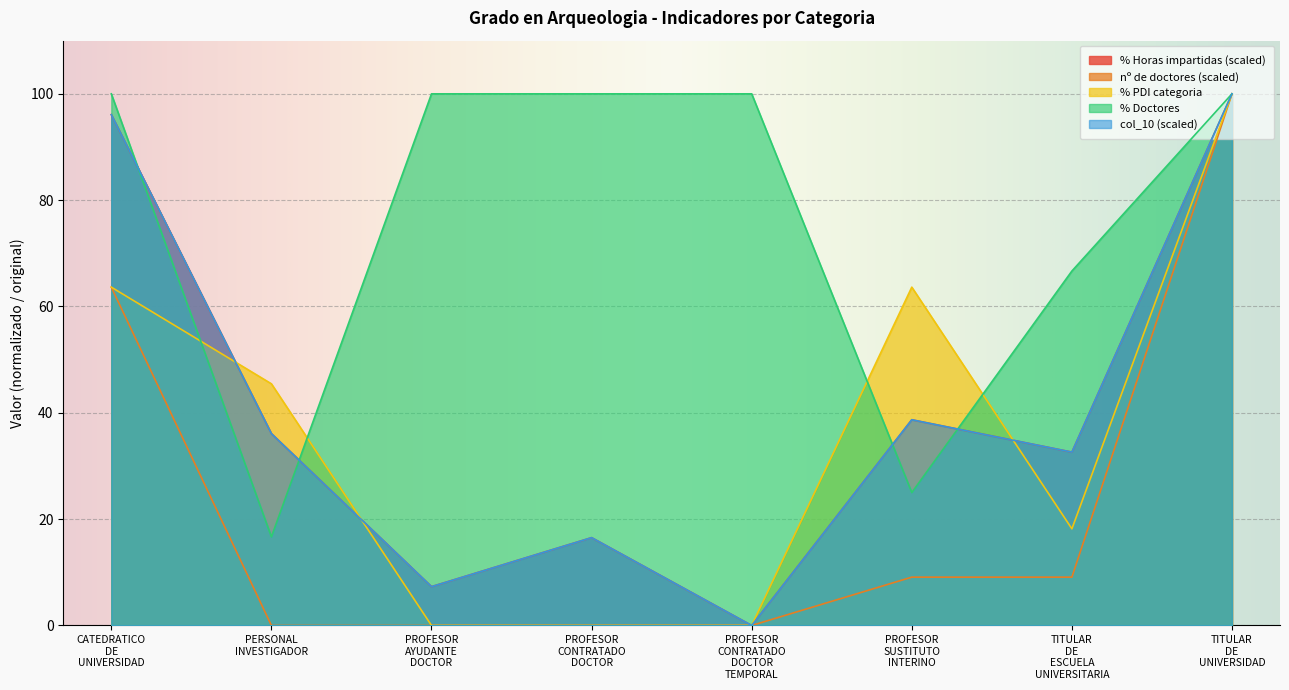

Reading right to left, extract all data points from this chart.

% Horas impartidas: 100.0	32.6	38.7	0.0	16.5	7.3	36.1	96.1
nº de doctores: 100.0	9.1	9.1	0.0	0.0	0.0	0.0	63.6
% PDI categoria: 100.0	18.2	63.6	0.0	0.0	0.0	45.5	63.6
% Doctores: 100.0	66.7	25.0	100.0	100.0	100.0	16.7	100.0
col_10: 100.0	32.6	38.7	0.0	16.5	7.3	36.1	96.1